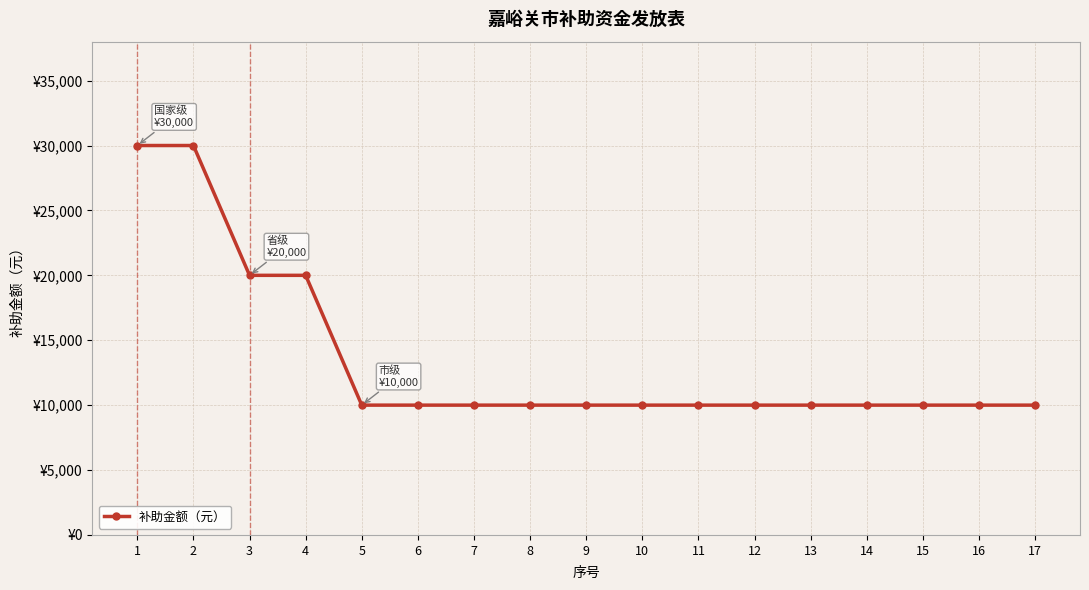

Is this an area chart (filled region under the line)?

No